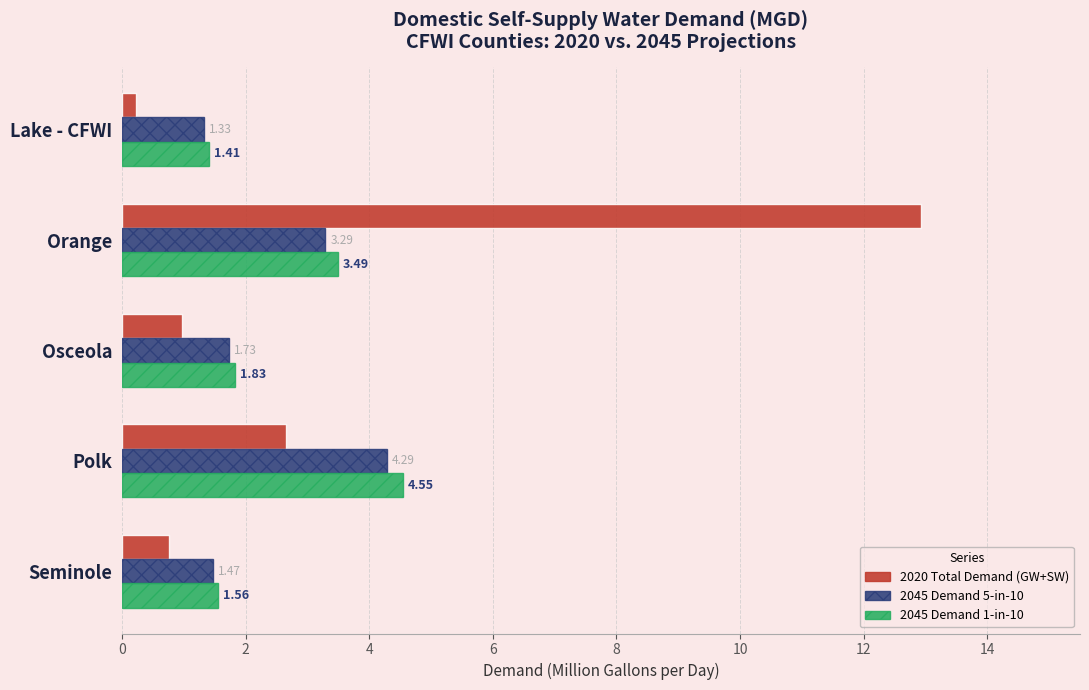

What are all the series names shown in the legend?

2020 Total Demand (GW+SW), 2045 Demand 5-in-10, 2045 Demand 1-in-10